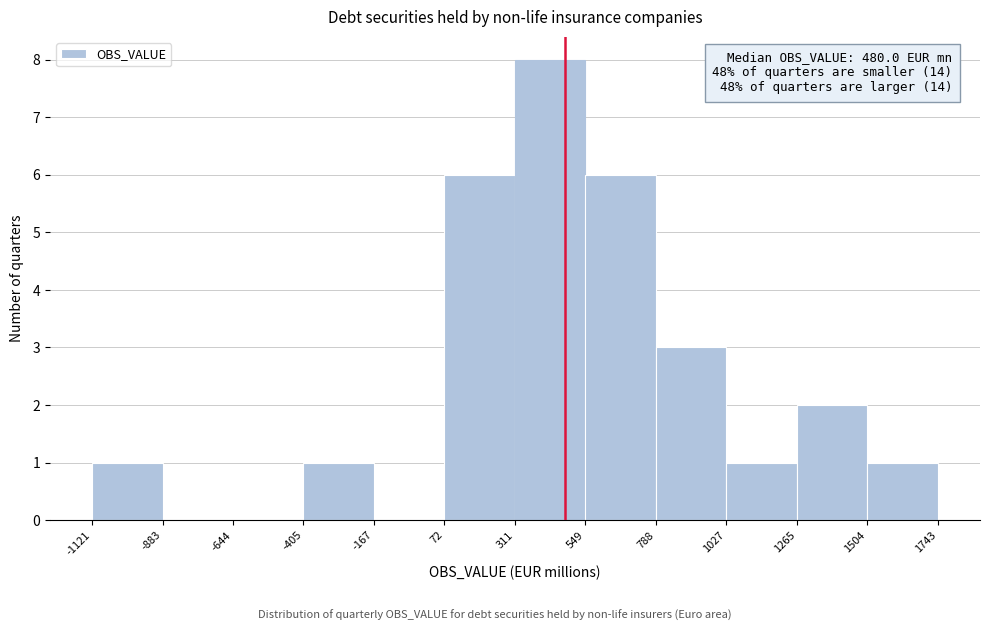

Which range on the x-axis has the tallest bar?

311 to 549